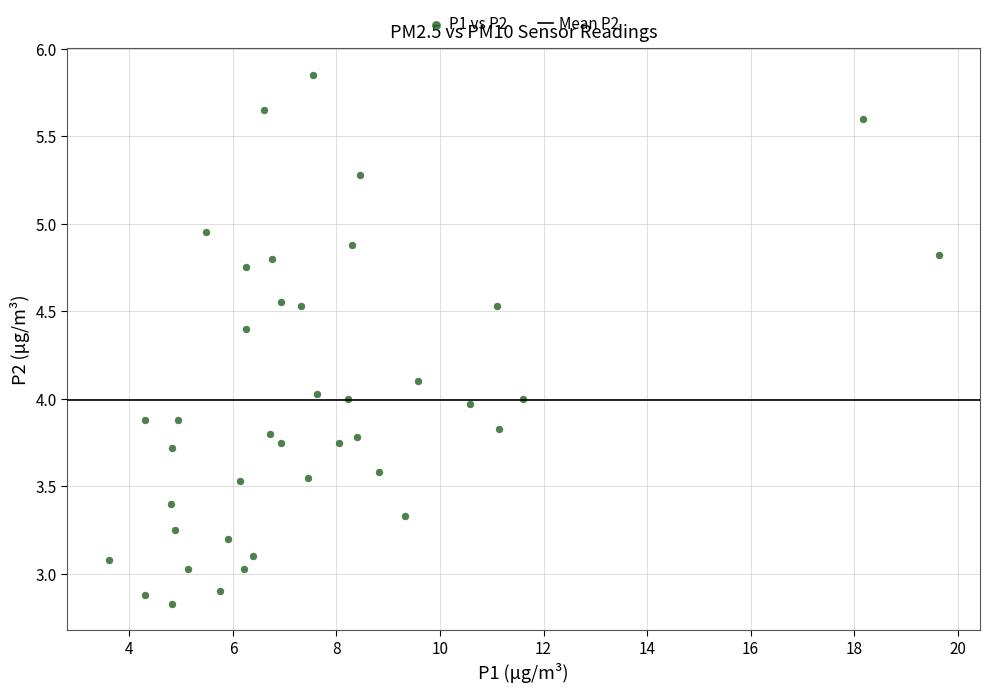

What is the range of X values (max minus min)?

16.0